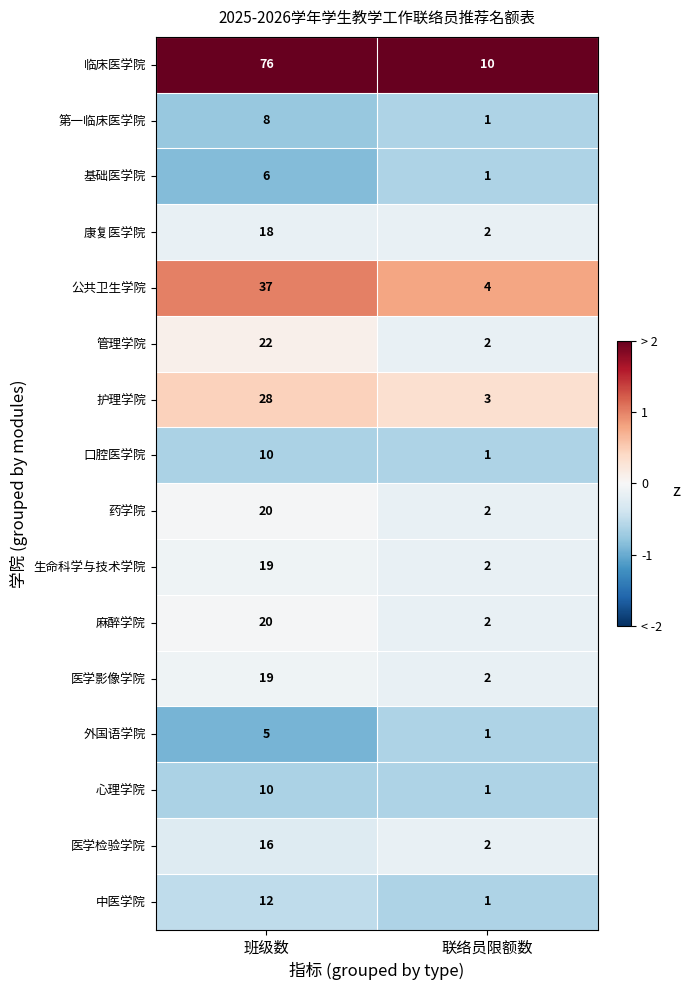

What is the total value across all series at 班级数?

326